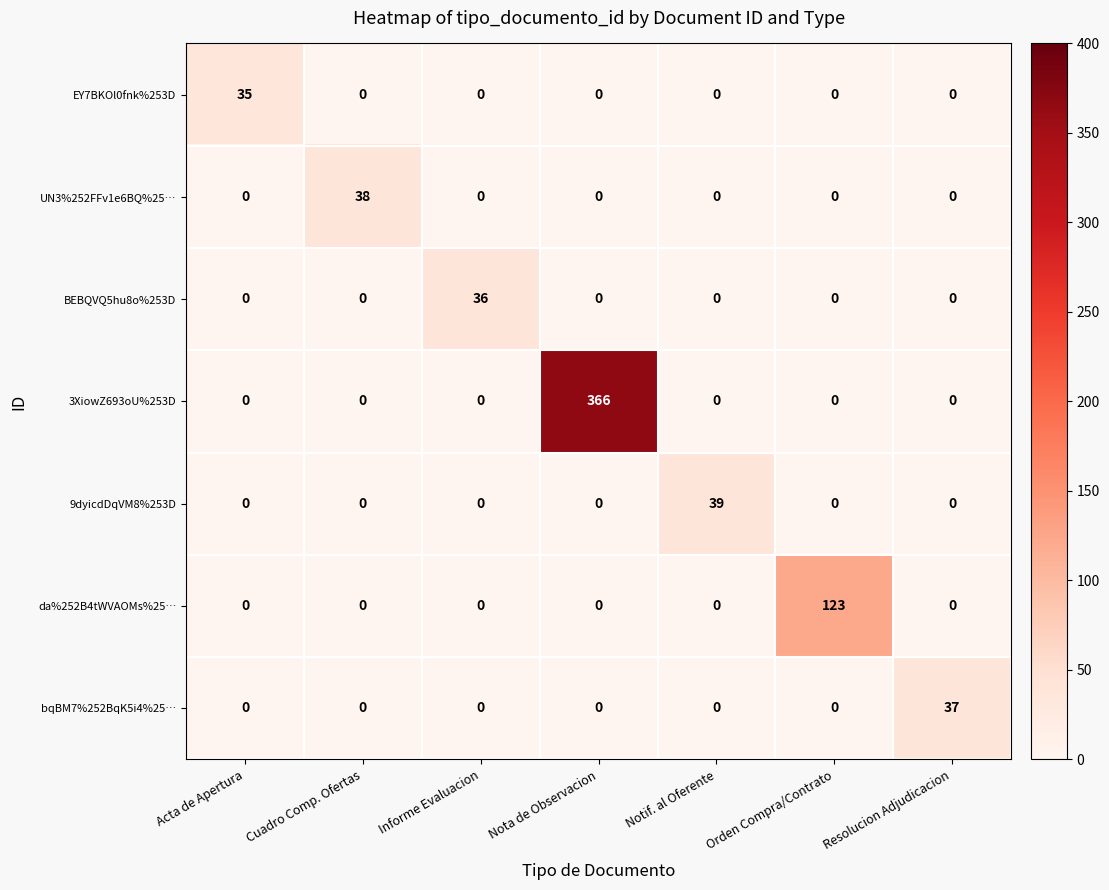

The da%252B4tWVAOMs%25… series shows 0 at Resolucion Adjudicacion. True or false?

True